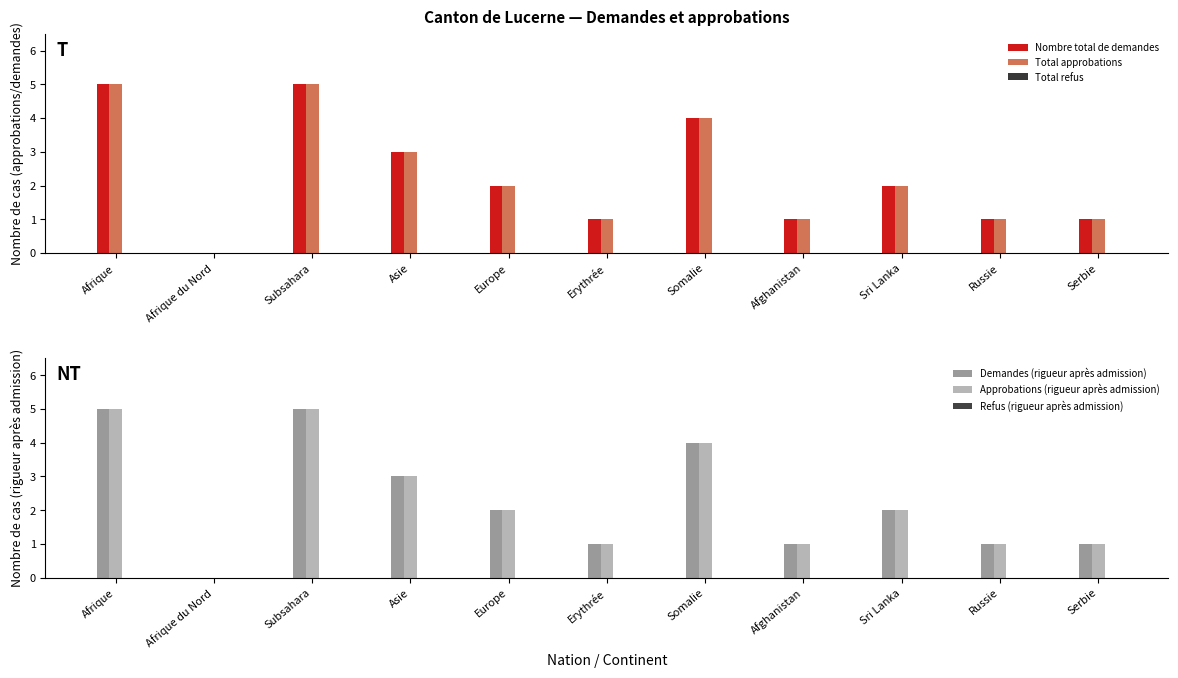

True or false: Refus (rigueur après admission) has a value of 0 at Europe.

True